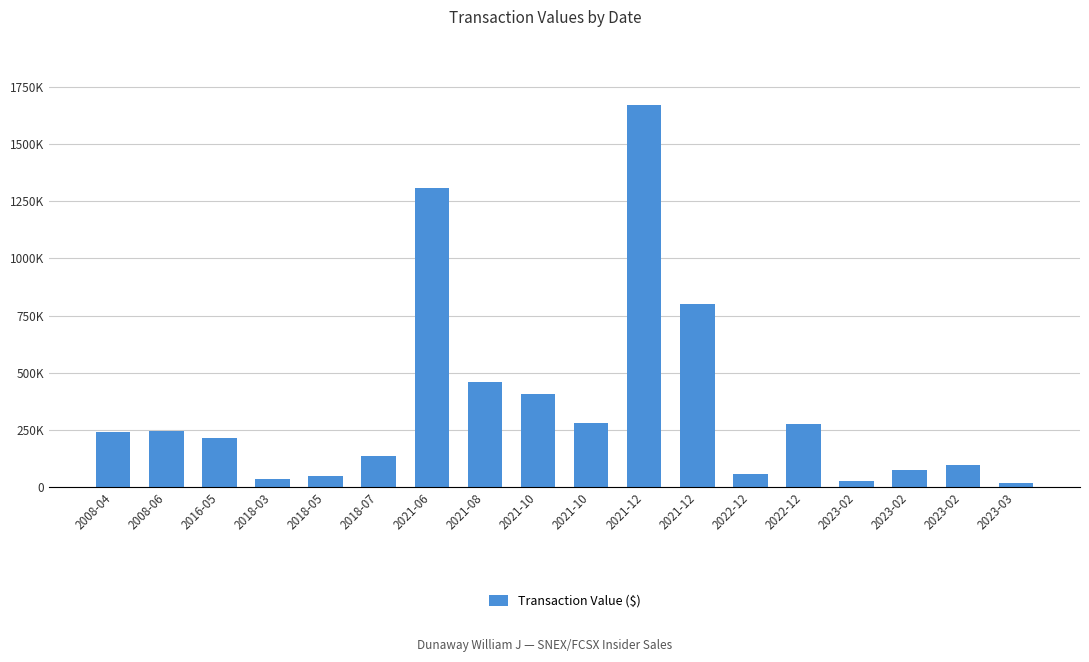

What is the average value?

355588